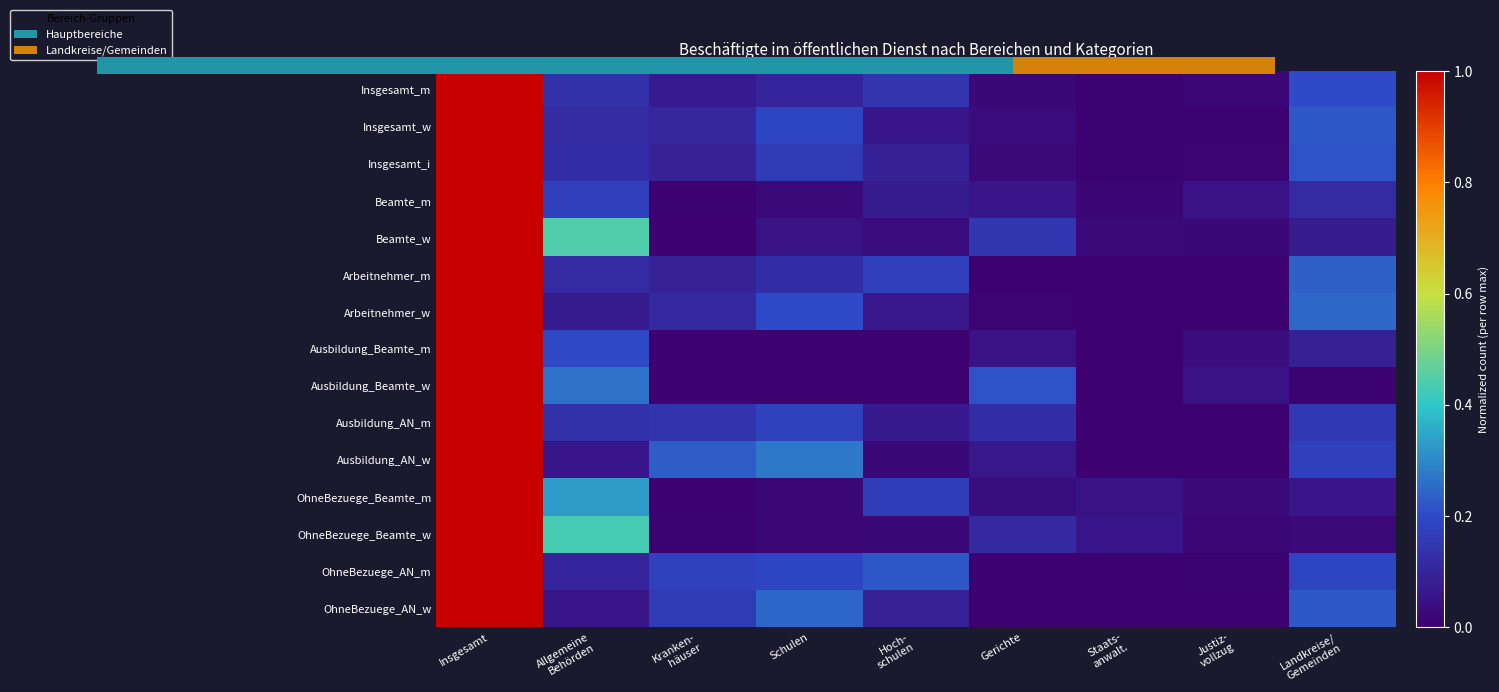

Which series changed the most between Allgemeine Behörden and Justiz- vollzug?

Beamte_w